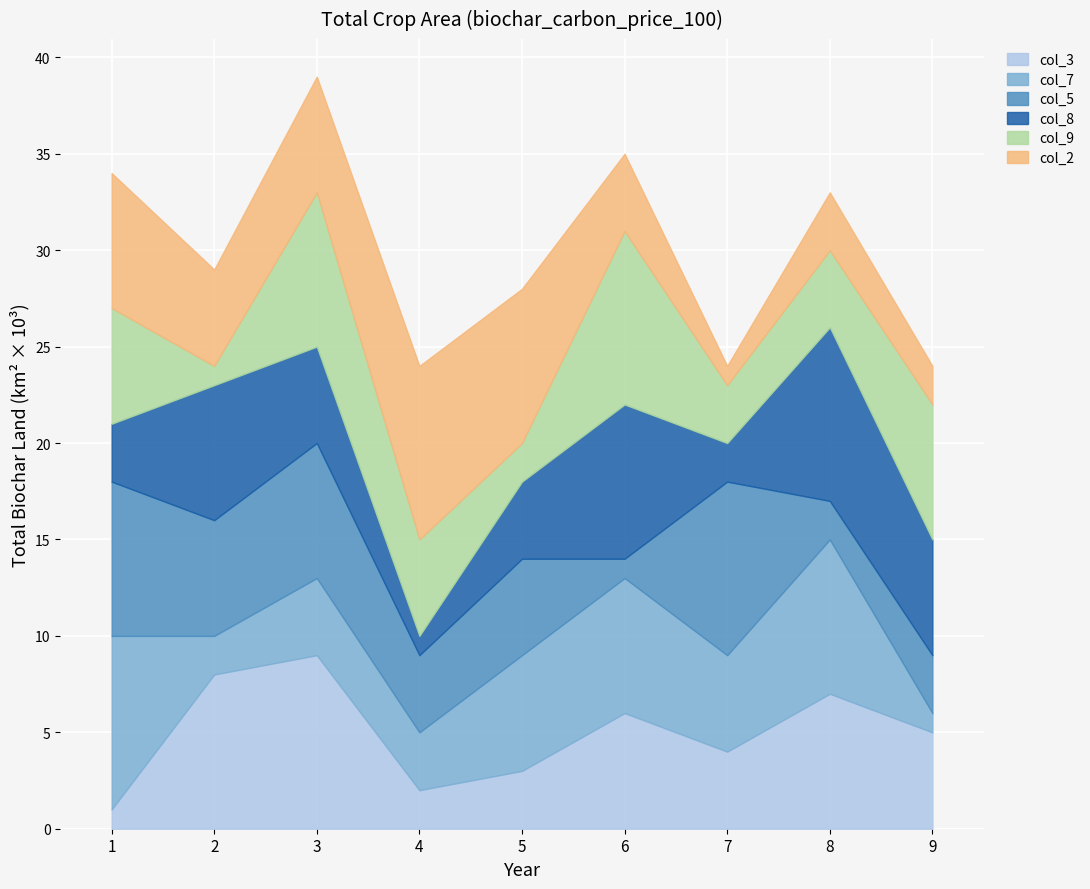

What is the spread (max minus min) of values at 5?

6